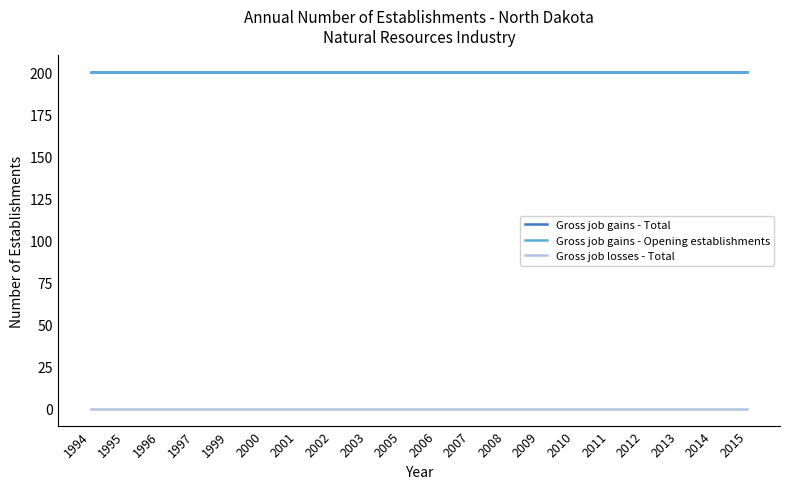

Does the chart have visible grid lines?

No